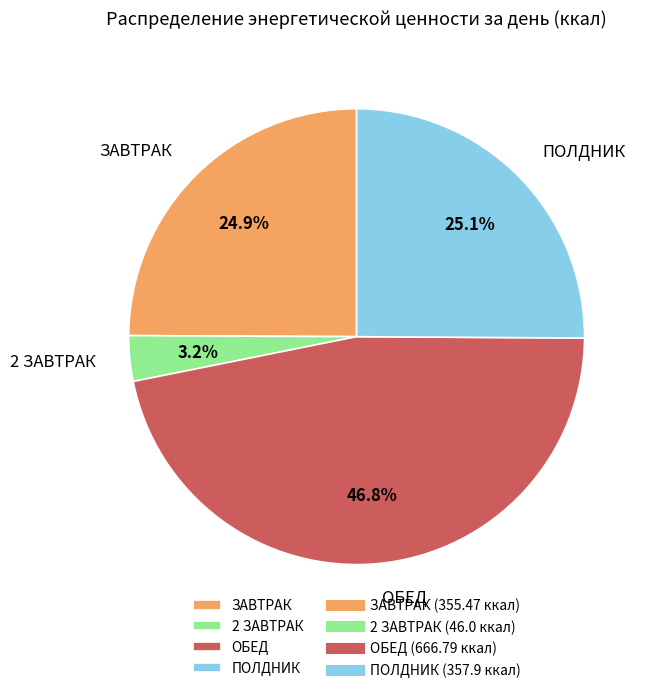

Is 2 ЗАВТРАК the majority of the pie?

No